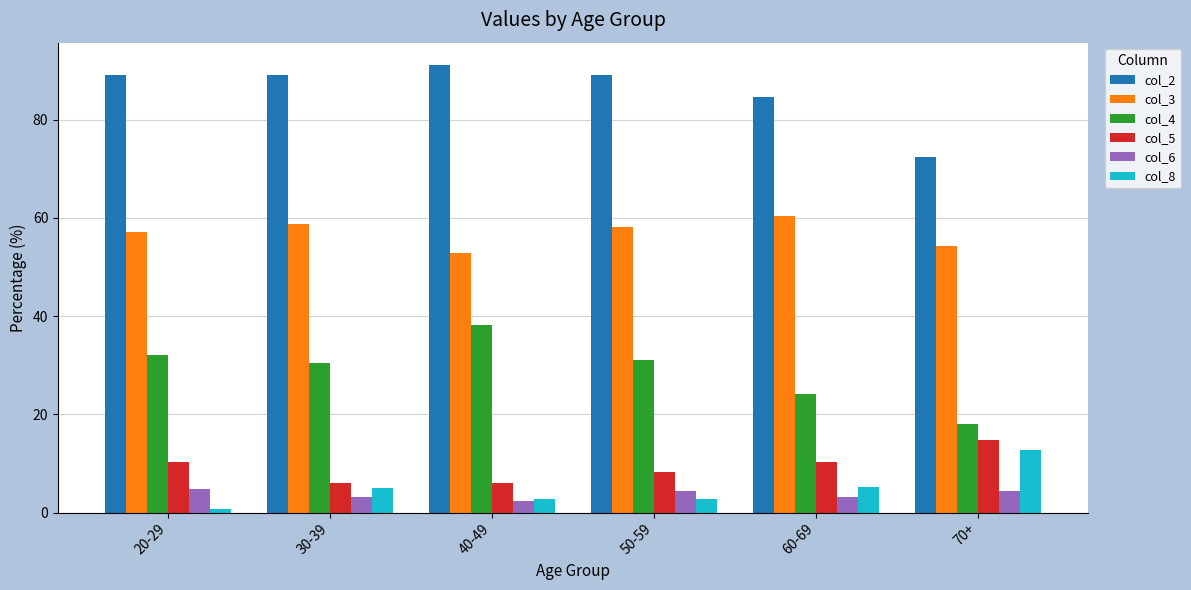

What is the difference between the highest and lowest values at 50-59?

86.4